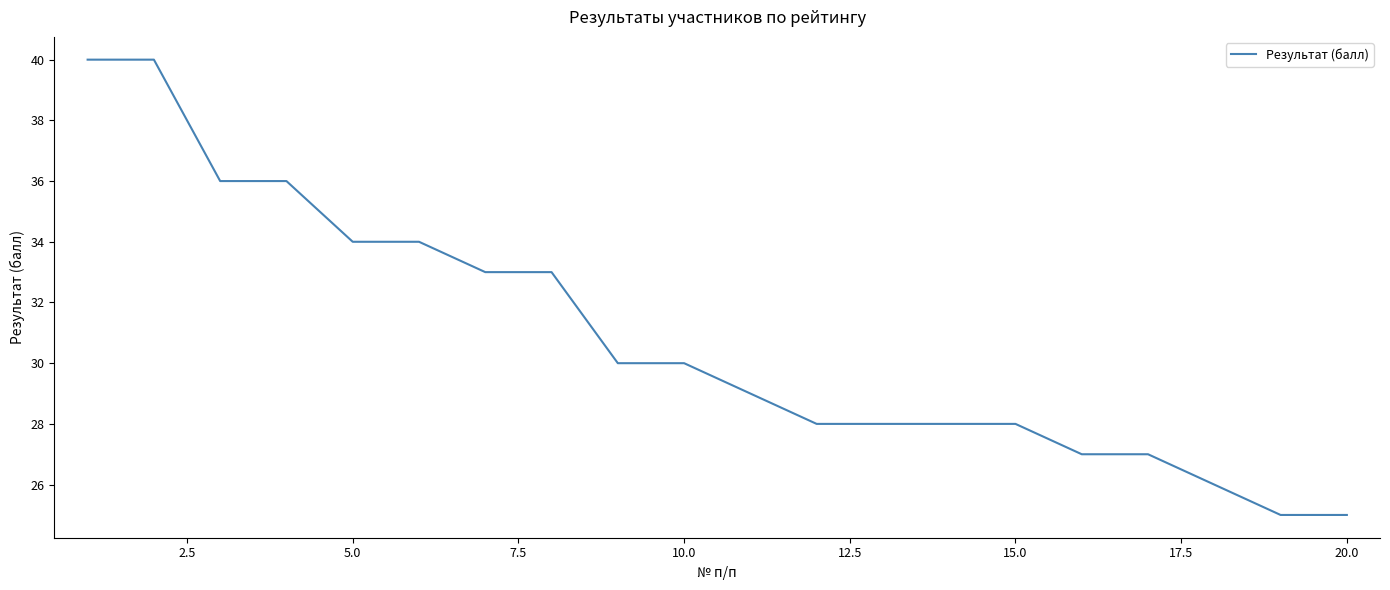

What is the sum of all values?

617